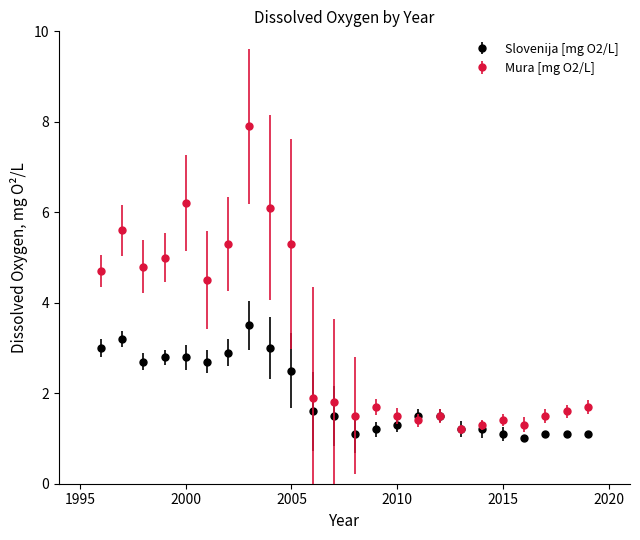

Which series has the largest total across all categories?

Mura [mg O2/L]